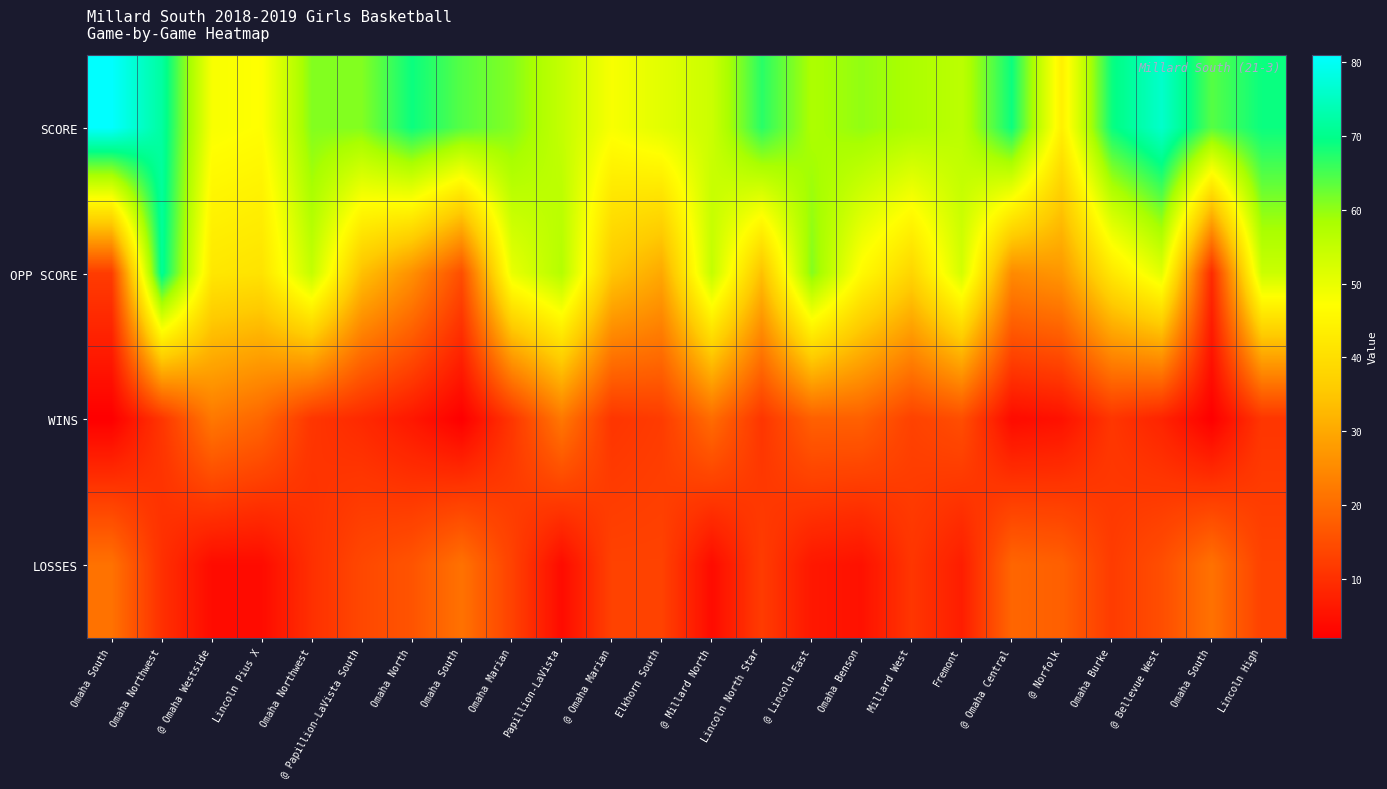

What is the difference between the highest and lowest values at Papillion-LaVista?

53